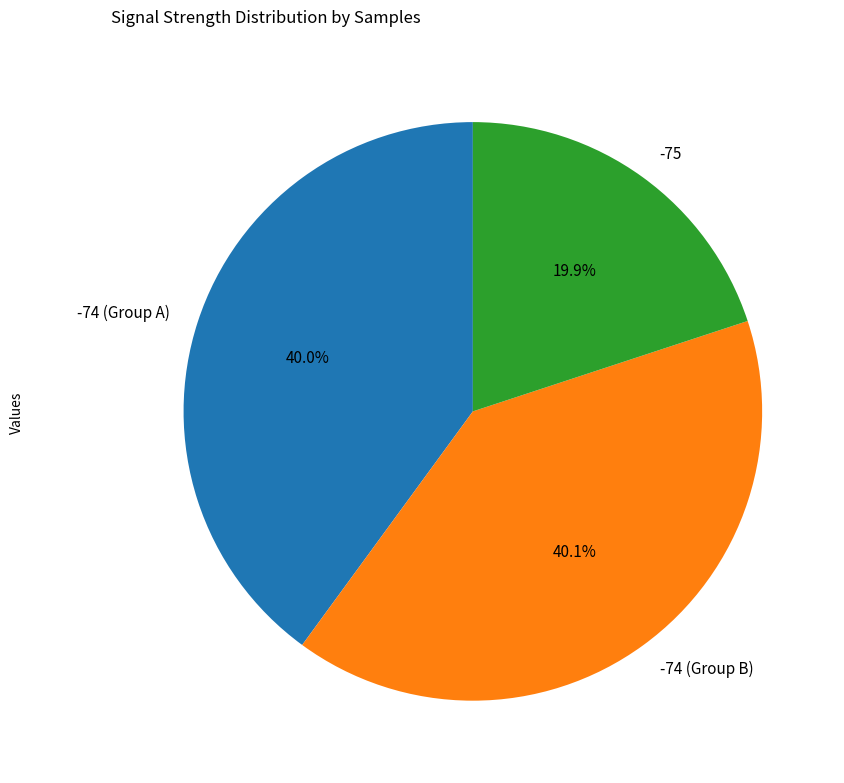

Is there a majority slice in this chart?

No